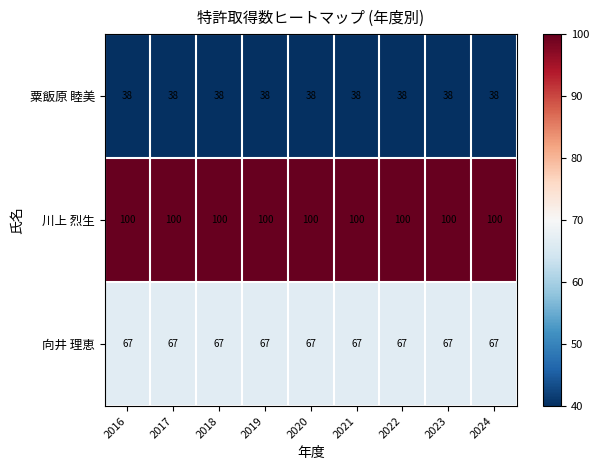

What is the spread (max minus min) of values at 2022?

62